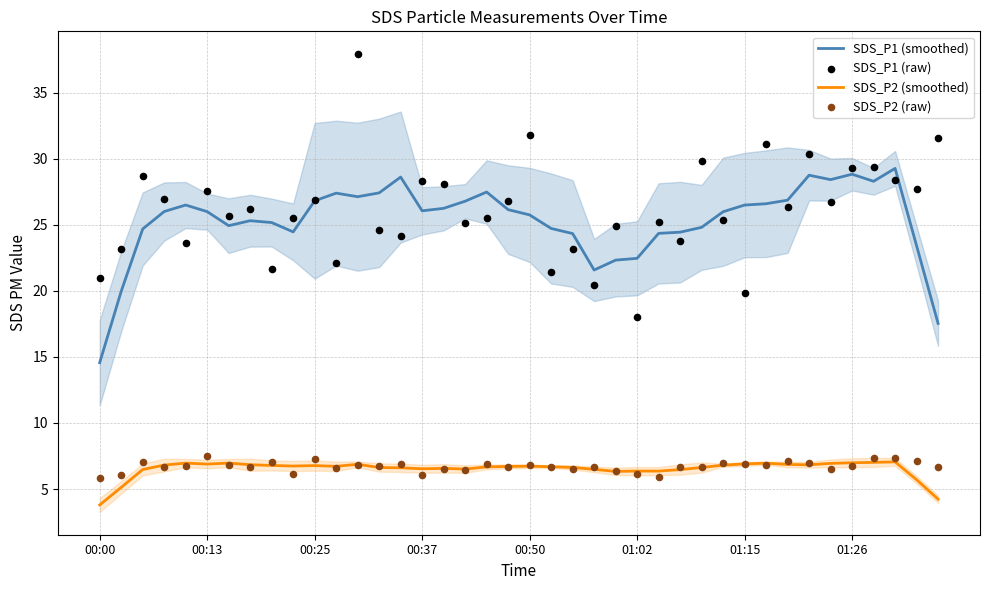

What is the total value across all series at 26?

61.8